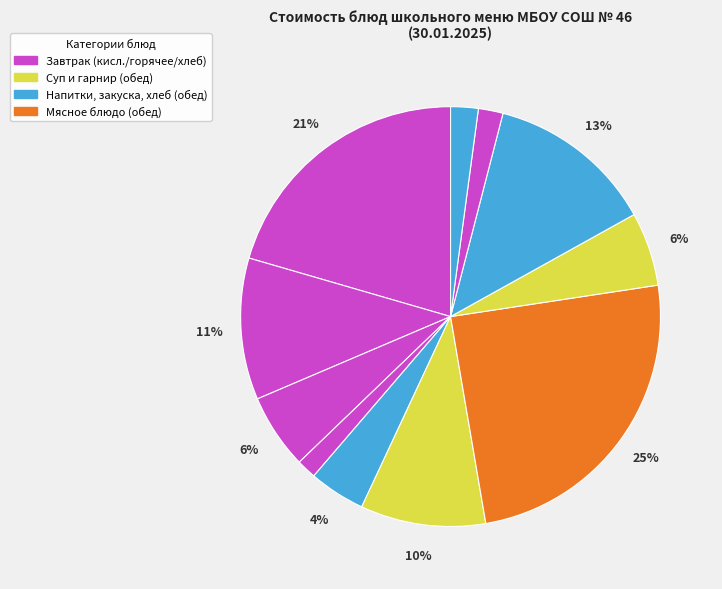

To the nearest percent, what is the difference between the largest and smallest slice percentages?

23%